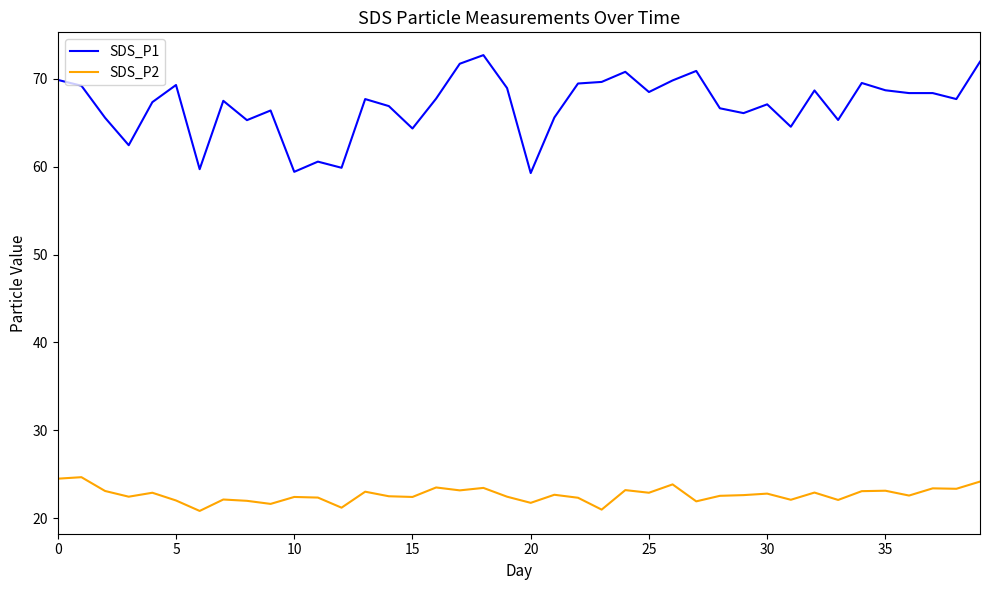

How many lines are shown in the chart?

2